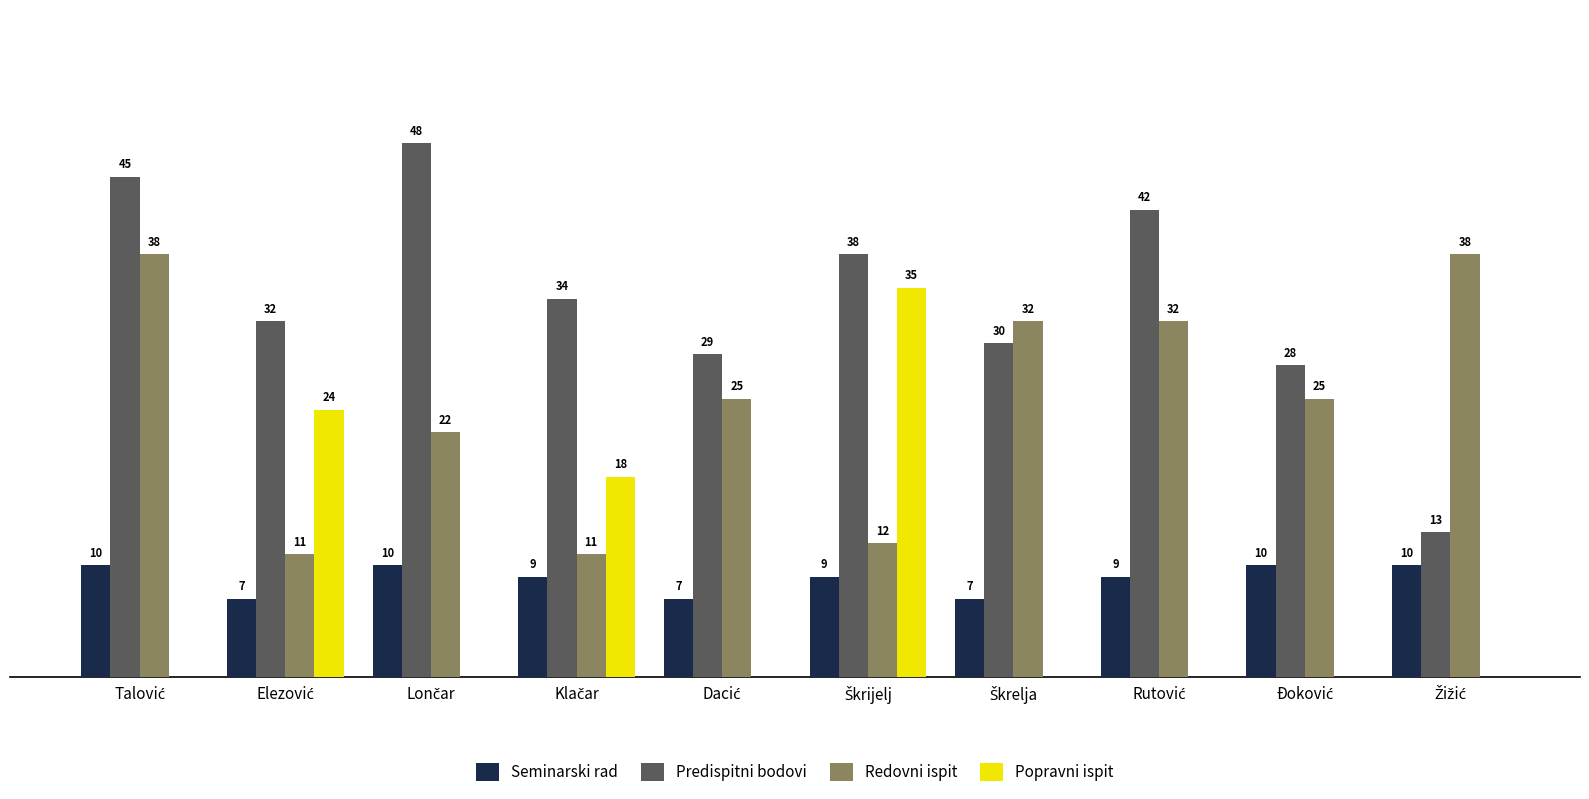

Reading left to right, extract all data points from this chart.

Seminarski rad: Talović=10	Elezović=7	Lončar=10	Klačar=9	Dacić=7	Škrijelj=9	Škrelja=7	Rutović=9	Đoković=10	Žižić=10
Predispitni bodovi: Talović=45	Elezović=32	Lončar=48	Klačar=34	Dacić=29	Škrijelj=38	Škrelja=30	Rutović=42	Đoković=28	Žižić=13
Redovni ispit: Talović=38	Elezović=11	Lončar=22	Klačar=11	Dacić=25	Škrijelj=12	Škrelja=32	Rutović=32	Đoković=25	Žižić=38
Popravni ispit: Talović=0	Elezović=24	Lončar=0	Klačar=18	Dacić=0	Škrijelj=35	Škrelja=0	Rutović=0	Đoković=0	Žižić=0